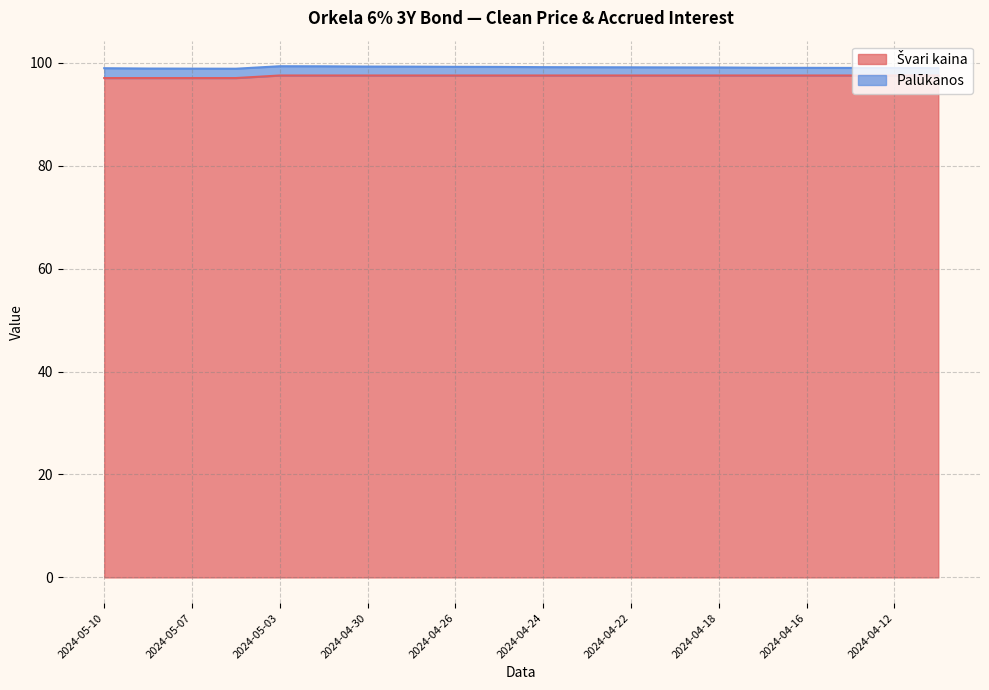

Is it true that the value at 2024-04-29 is 97.5?

True